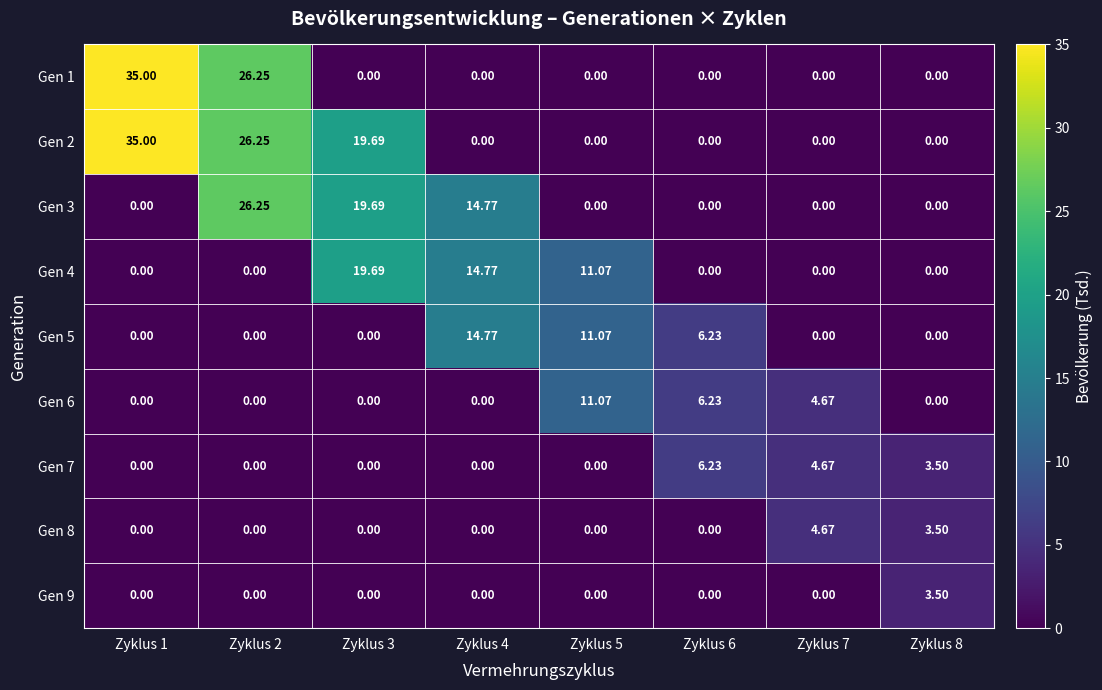

Which label corresponds to the largest value in the chart?

Zyklus 1